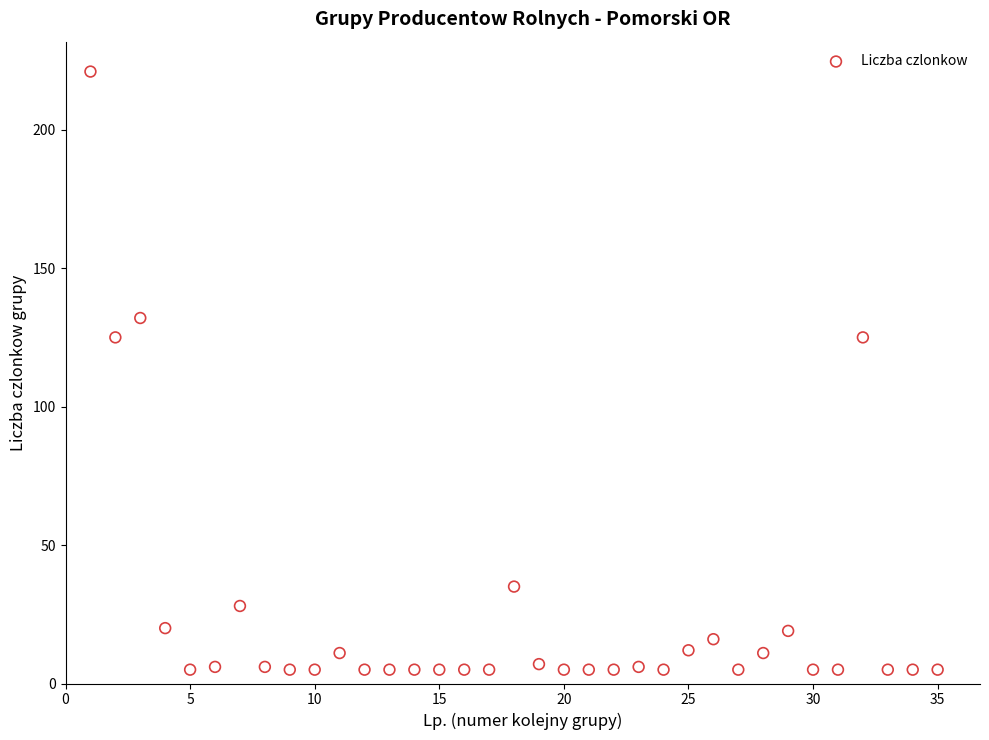

What is the range of X values (max minus min)?

34